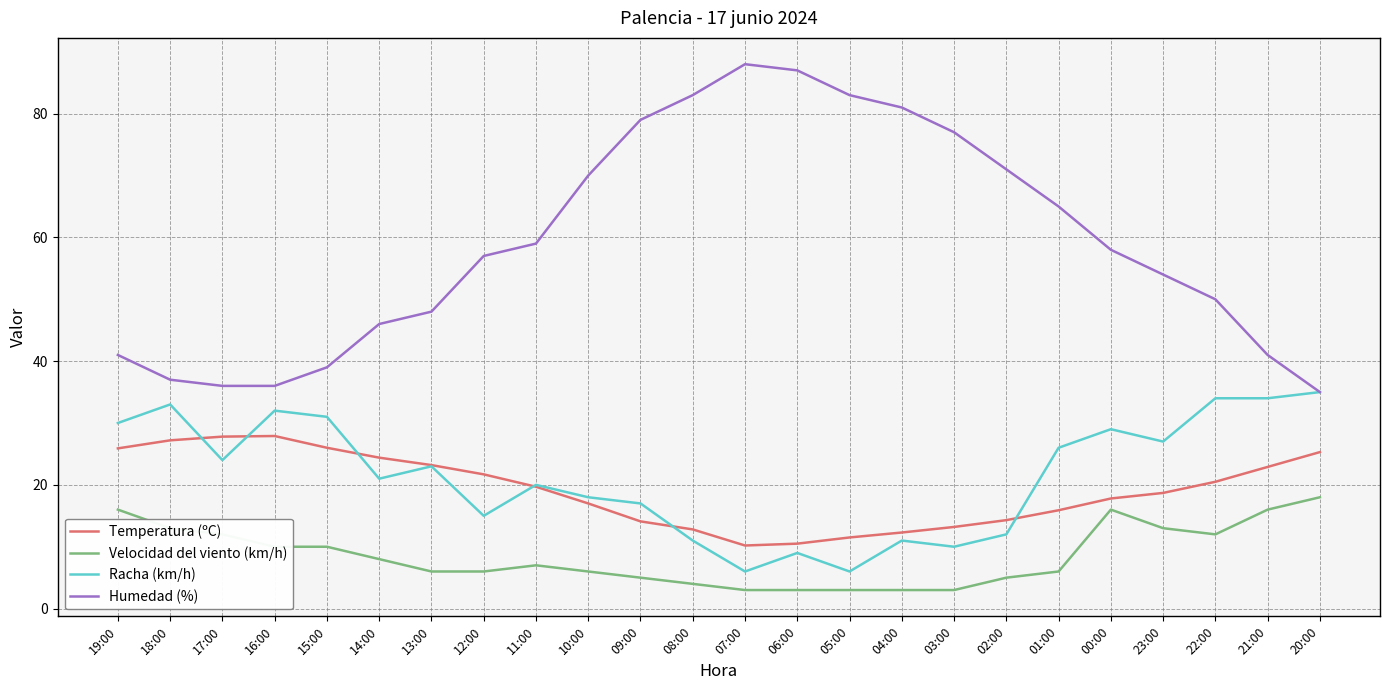

The Velocidad del viento (km/h) series shows 6.0 at 12:00. True or false?

True